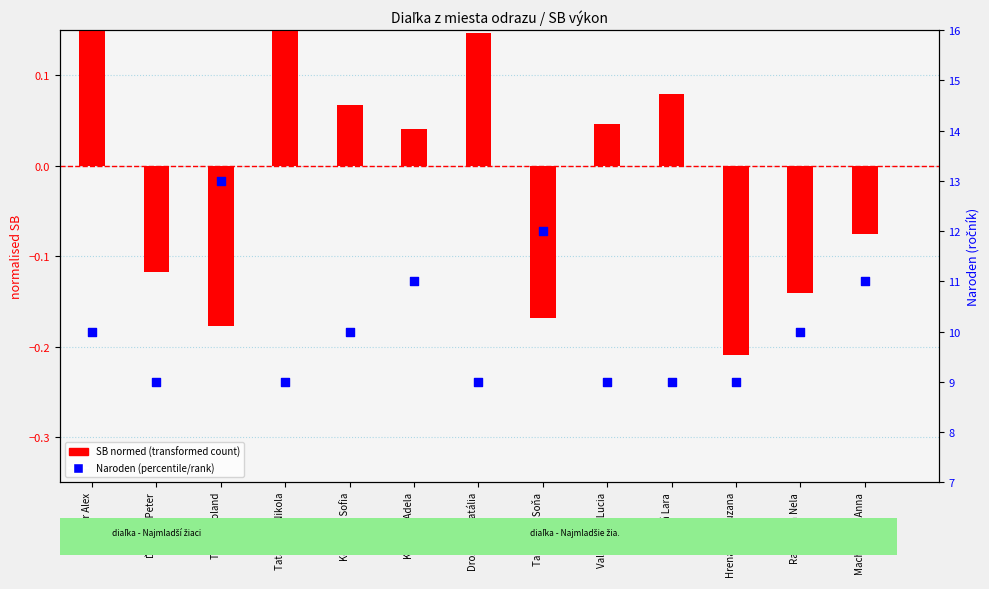

What is the total value across all series at Kevešová Sofia?

10.1